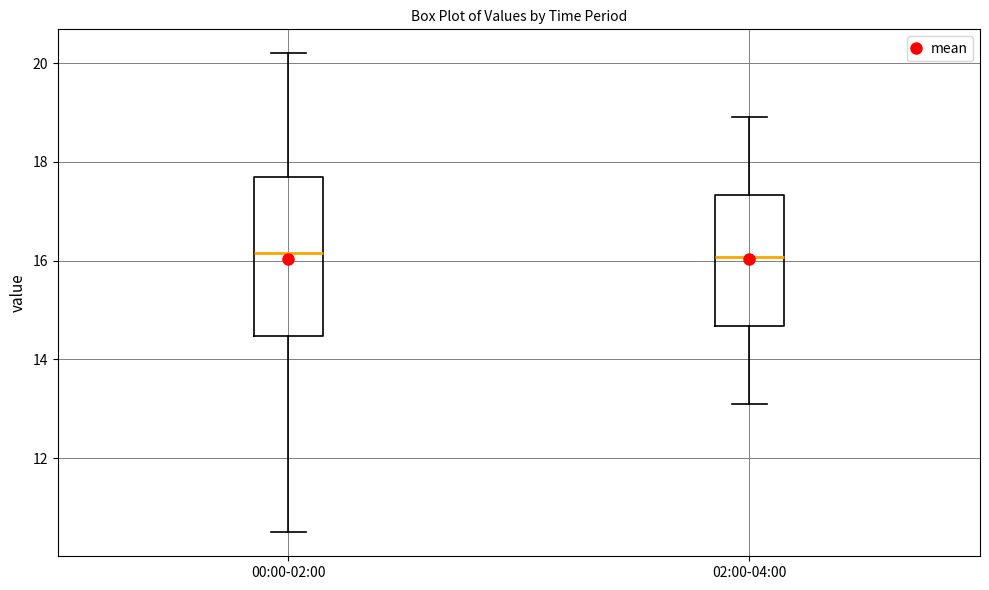

Reading left to right, read every box against the y-axis: the position of its median line, the range the box covers, and the ends of its whiskers. The values are not printed on the chart, so give them approximately, as read against the axis.

00:00-02:00: median 16.2, box 14.4 to 17.8, whiskers 10.6 to 20.2
02:00-04:00: median 16.0, box 14.6 to 17.4, whiskers 13.2 to 19.0